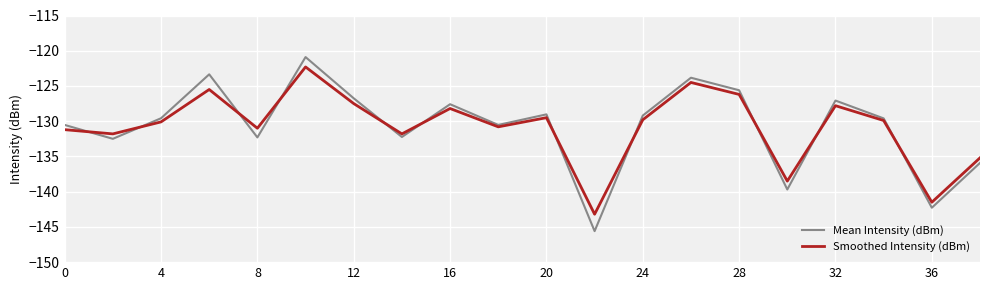

Which series has the largest range (max minus min)?

Mean Intensity (dBm)